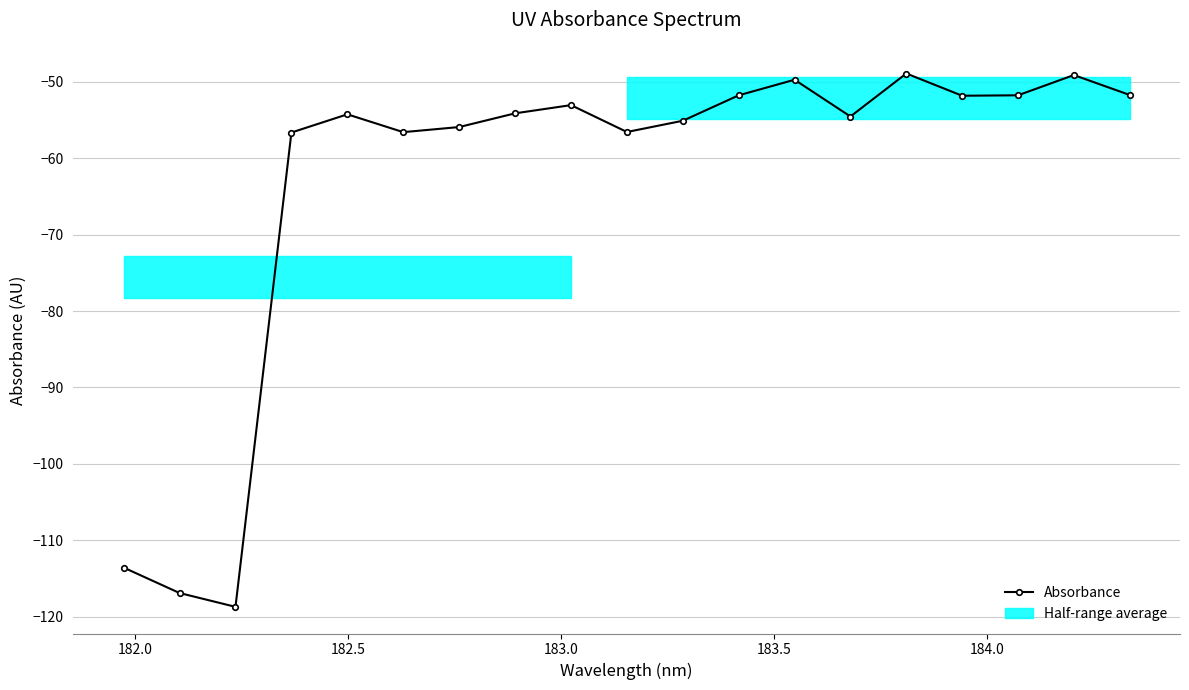

What is the value of the Absorbance point at the 4th from the left?

-56.6